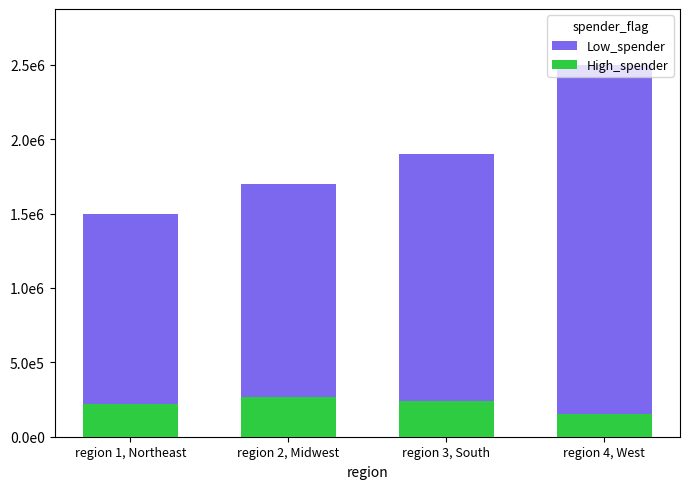

Rank the series at region 4, West from highest to lowest value.

Low_spender, High_spender